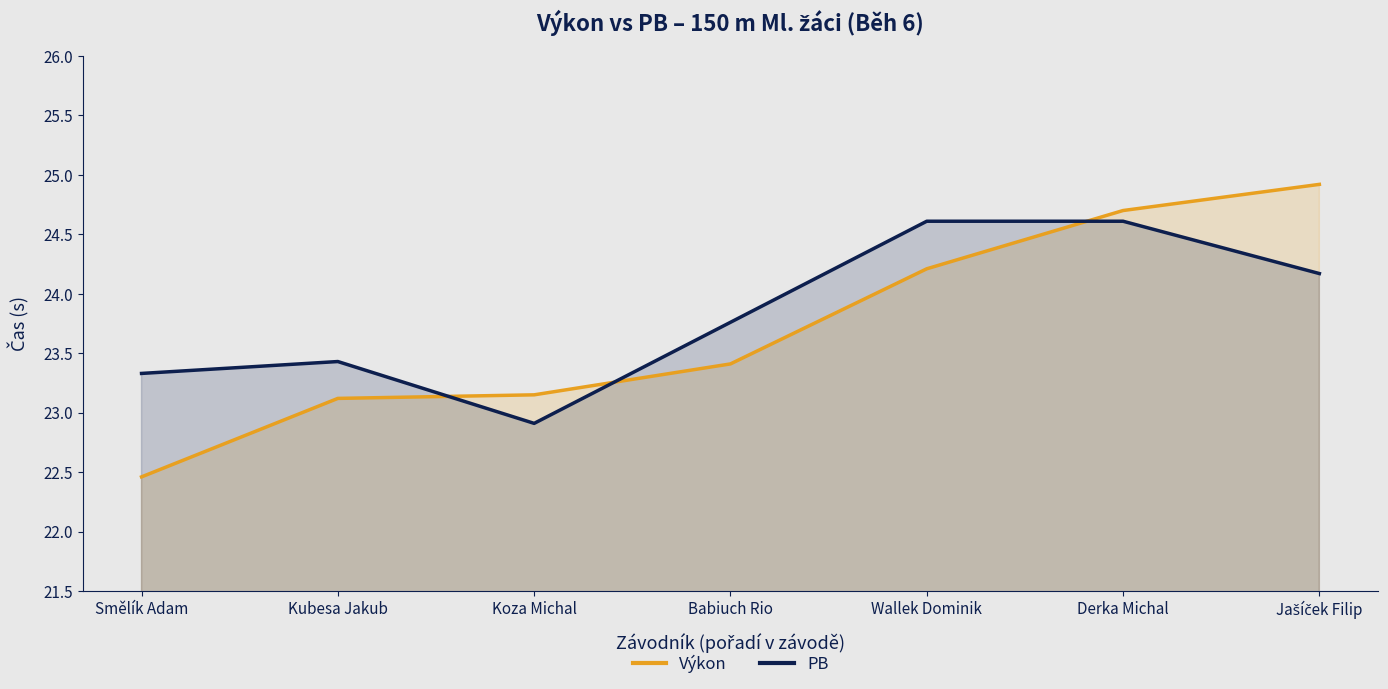

True or false: Výkon and PB intersect in this chart.

True